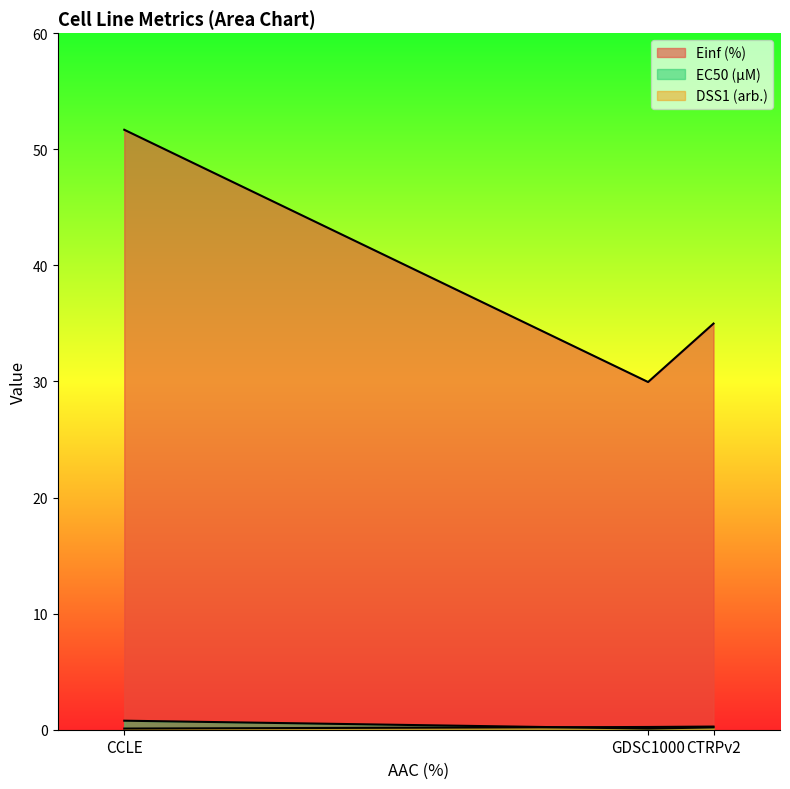

Reading right to left, what are all the values shown in this chart?

EC50 (µM): 0.2	0.1	0.8
Einf (%): 35.0	30.0	51.7
DSS1 (arb.): 0.3	0.2	0.1